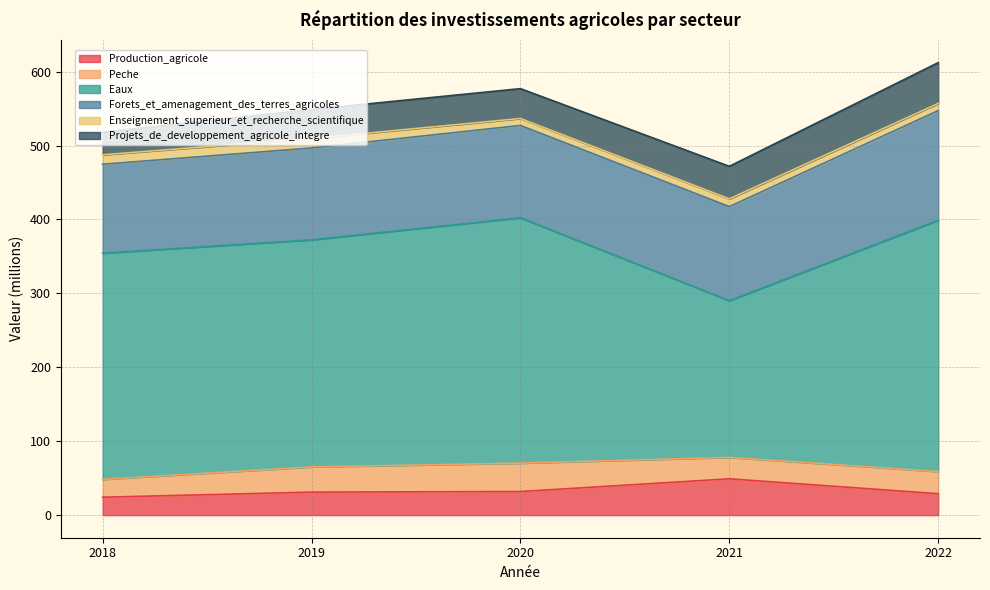

True or false: Forets_et_amenagement_des_terres_agricoles and Production_agricole intersect in this chart.

False